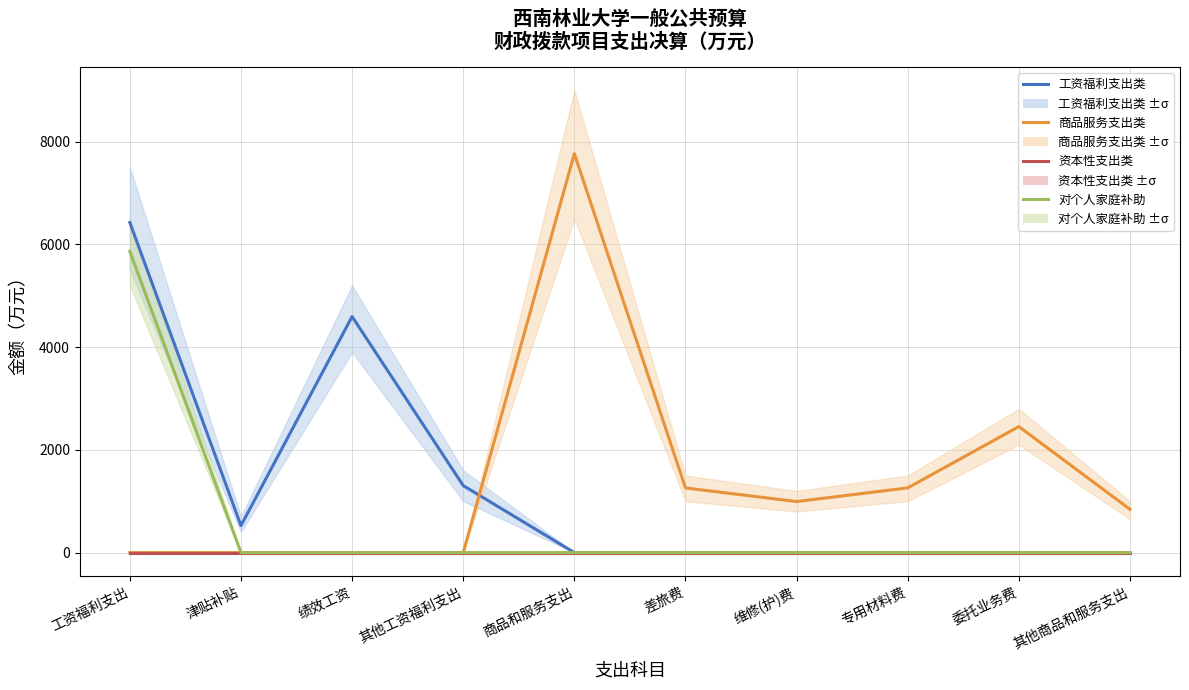

Which label corresponds to the largest value in the chart?

商品和服务支出